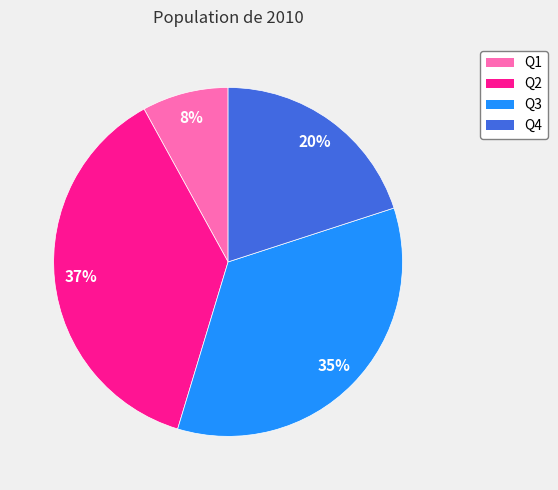

Is the sum of Q1 and Q2 greater than half?

No